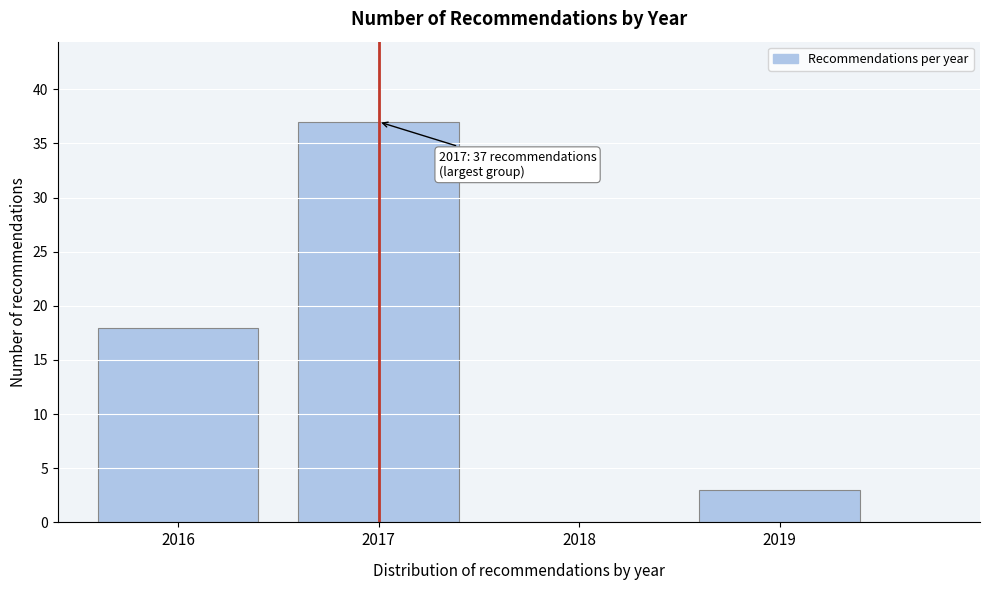

Reading left to right, what are all the values shown in this chart?

2016=18	2017=37	2018=0	2019=3